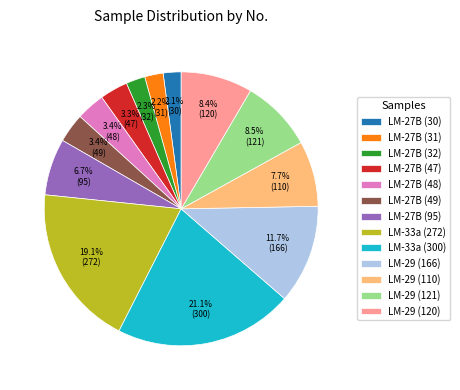

Do LM-27B (95) and LM-27B (31) together represent more than half of the pie?

No